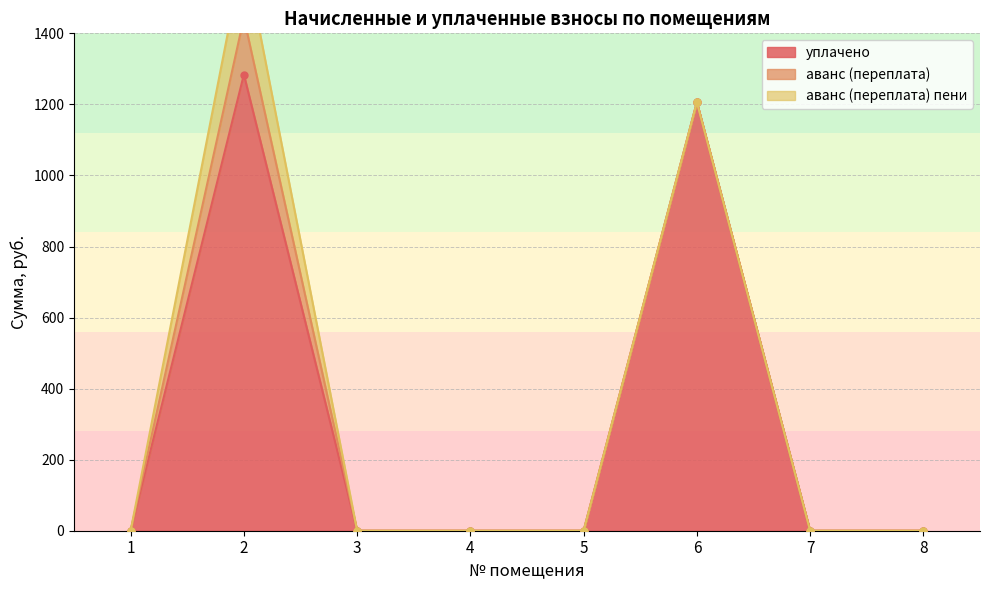

Reading left to right, what are all the values shown in this chart?

уплачено: 0.0	1284.0	0.0	0.0	0.0	1205.8	0.0	0.0
аванс (переплата): 0.0	159.9	0.0	0.0	0.0	0.0	0.0	0.0
аванс (переплата) 2: 0.0	188.6	0.0	0.0	0.0	0.0	0.0	0.0